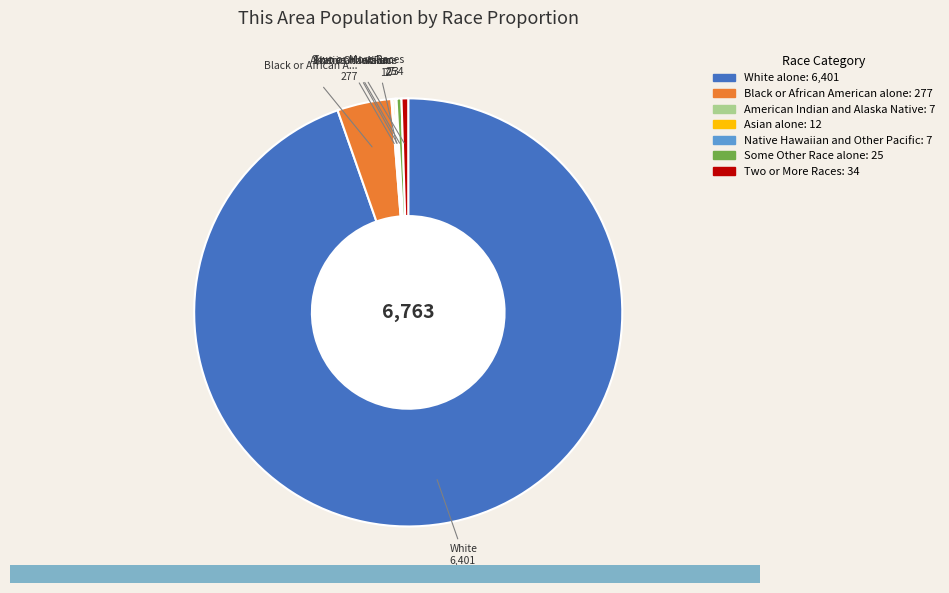

Which category accounts for the majority?

White alone